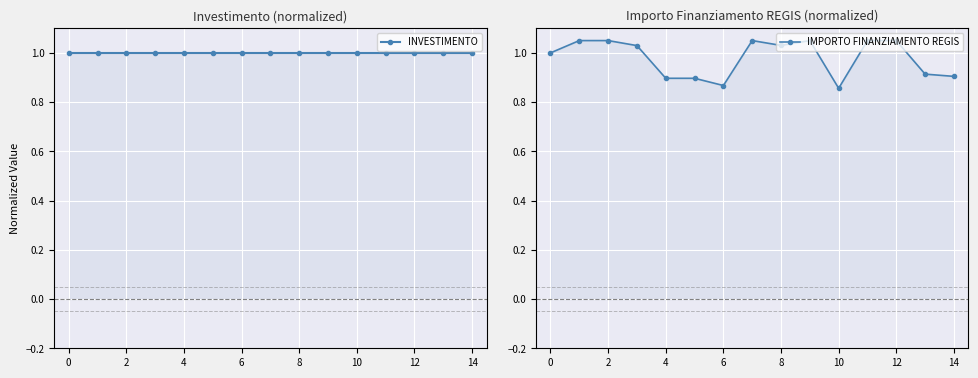

What is the average value of the INVESTIMENTO series?

1.0